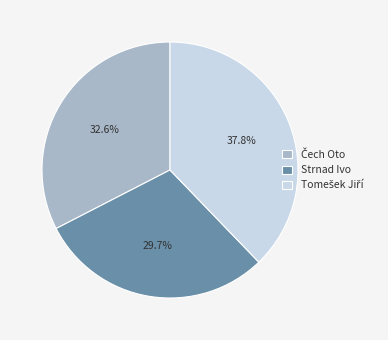

Does Strnad Ivo account for over 50% of the chart?

No